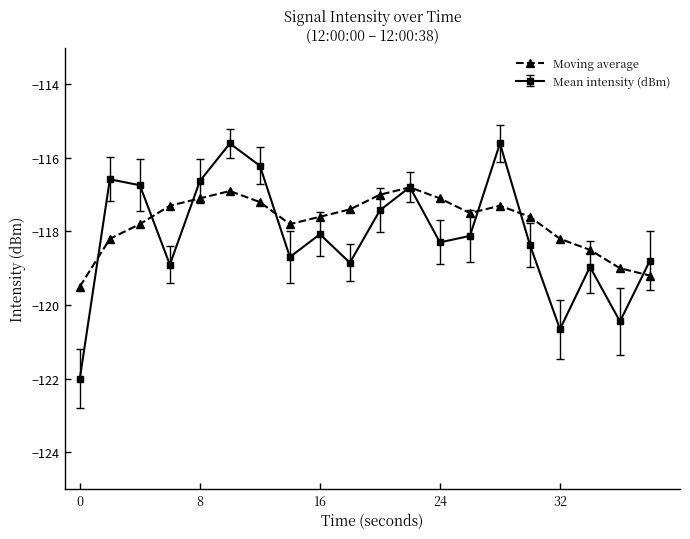

True or false: Moving average has more than 1 interior local peaks.

True